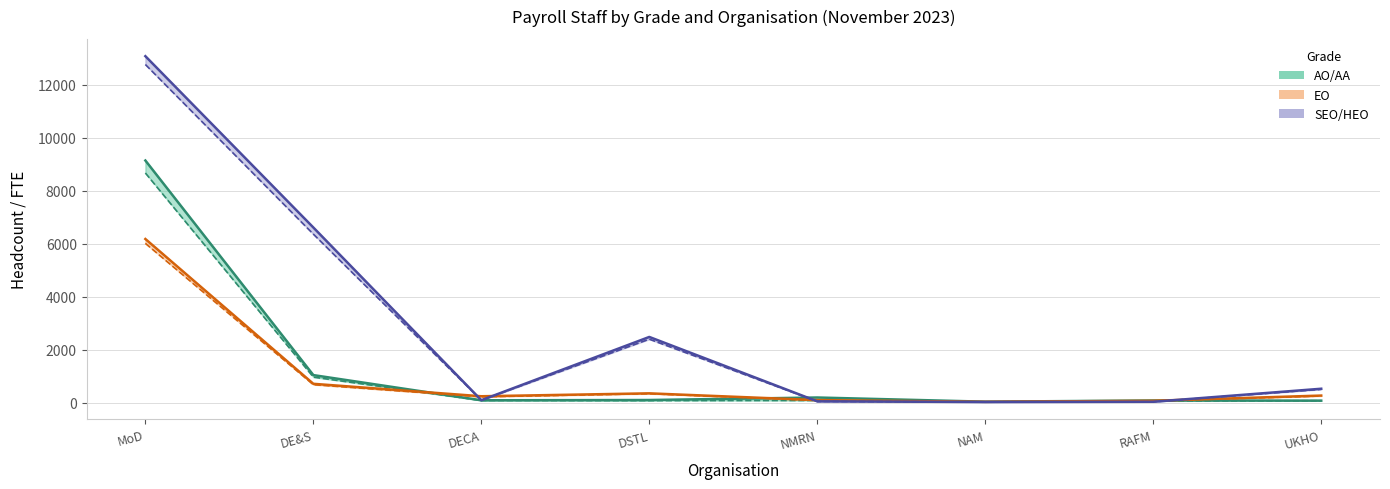

What is the label of the 7th point from the right?

DE&S